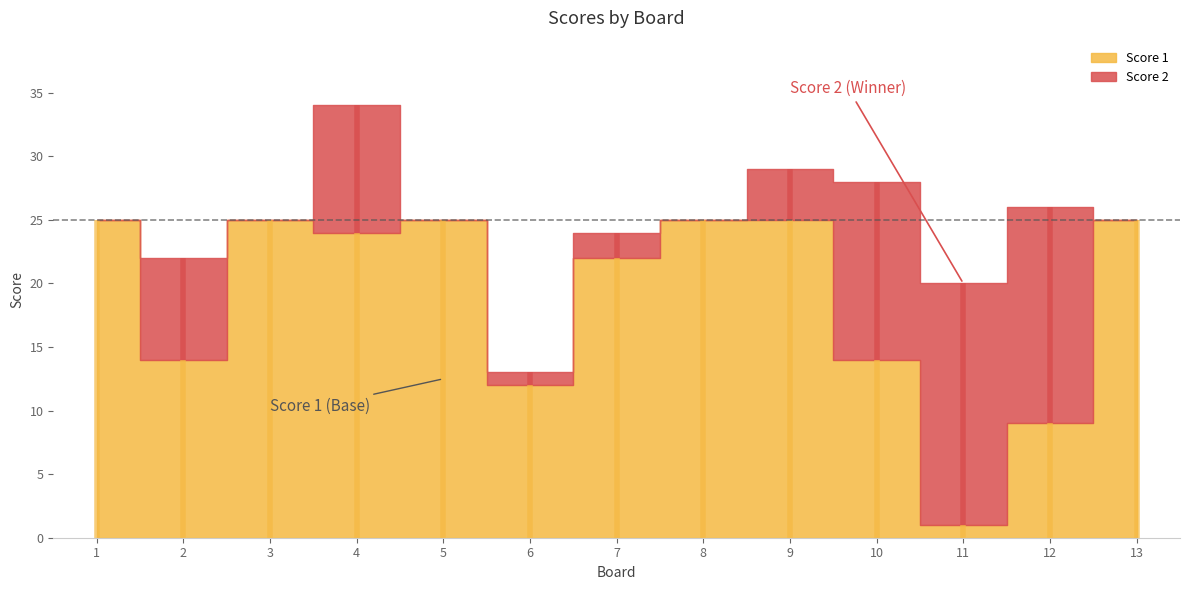

Between 8 and 12, which is larger?

8